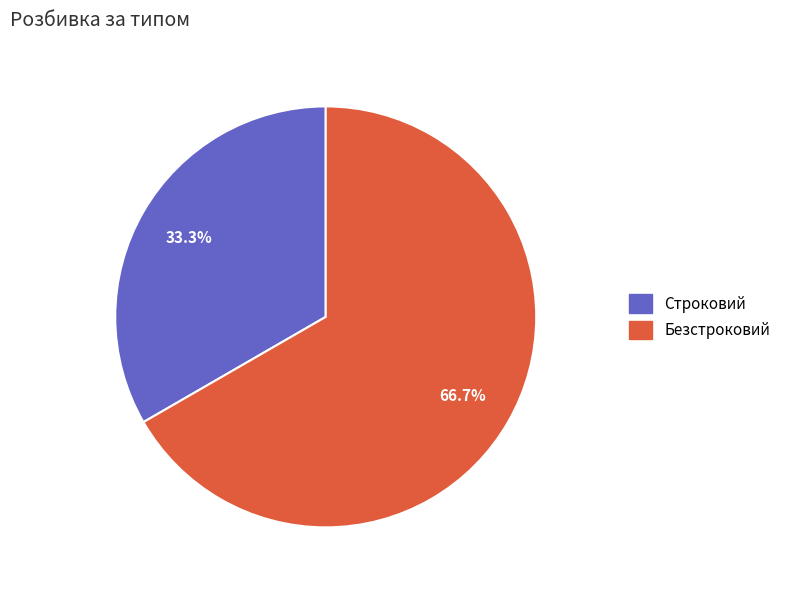

True or false: Безстроковий accounts for 67% of the total.

True